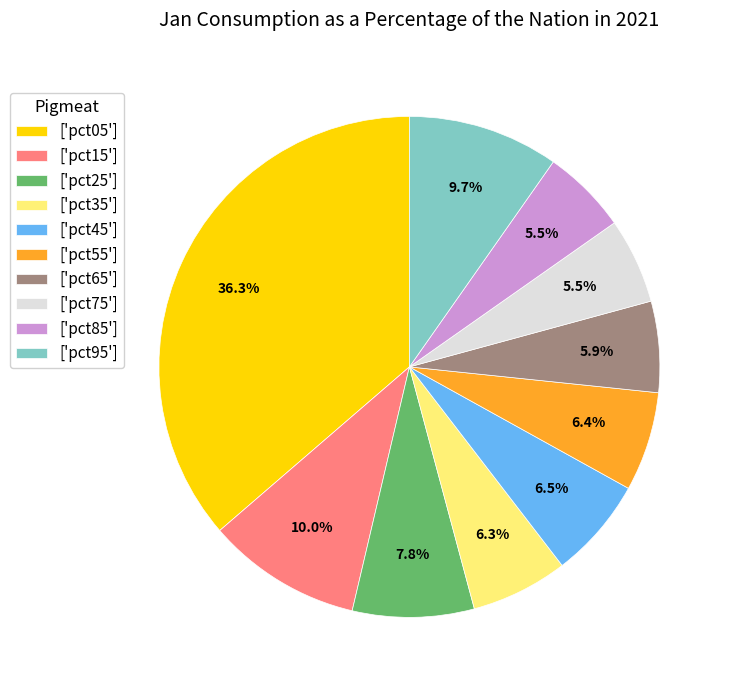

What portion of the pie excludes ['pct25']?

92.2%